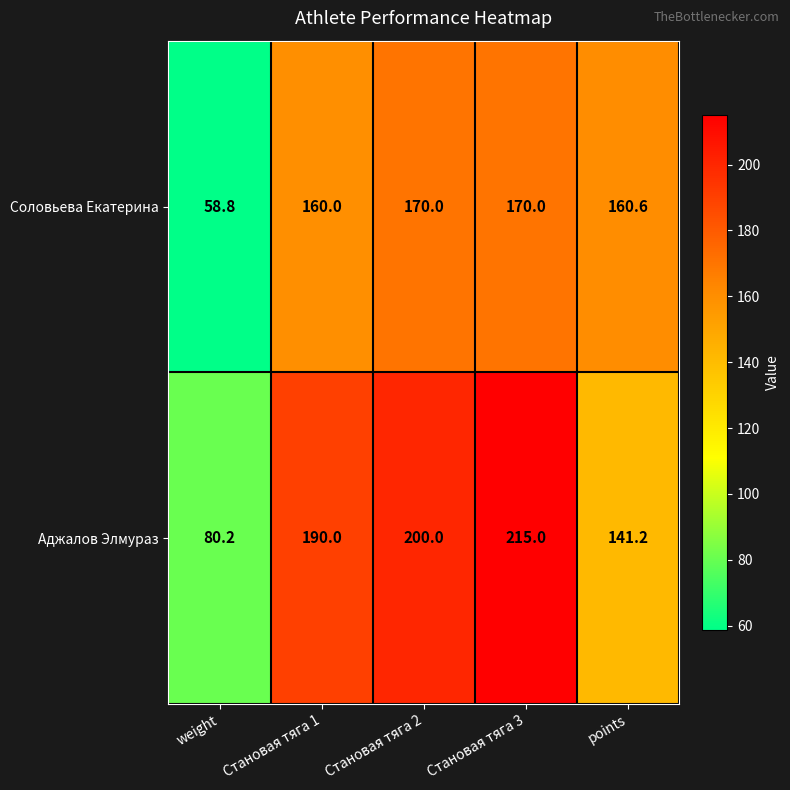

Which series has the largest total across all categories?

Аджалов Элмураз